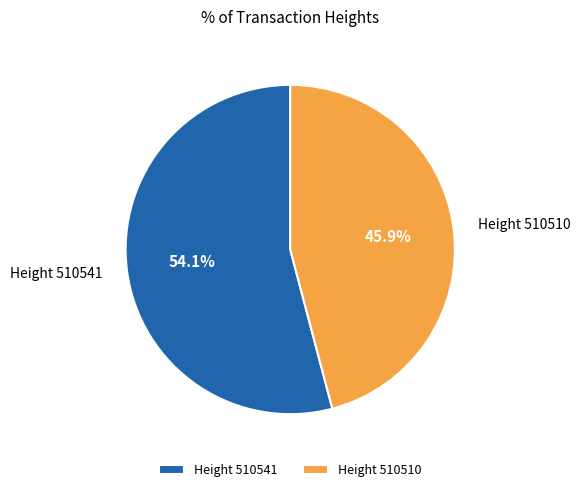

What is the largest slice in the pie chart?

Height 510541